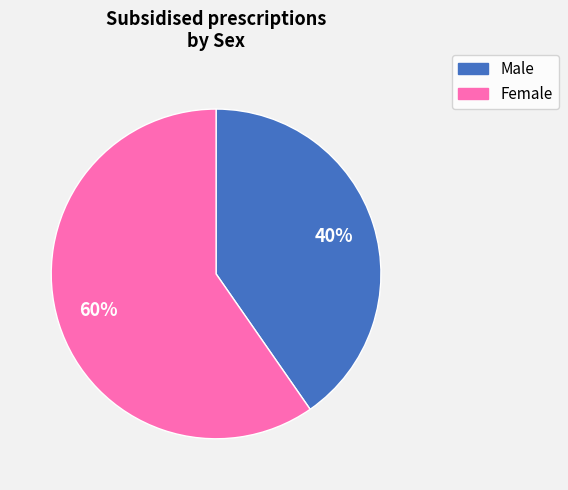

How many slices are in this pie chart?

2